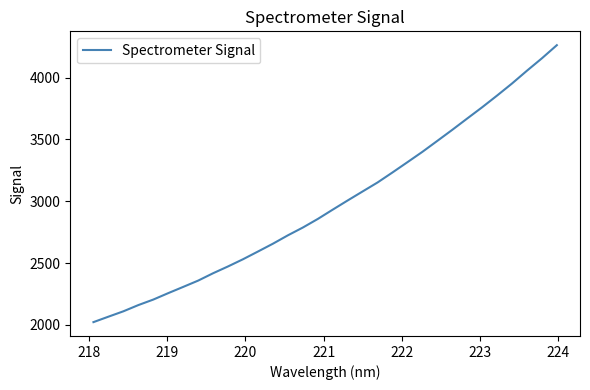

What is the greatest value displayed?

4262.2